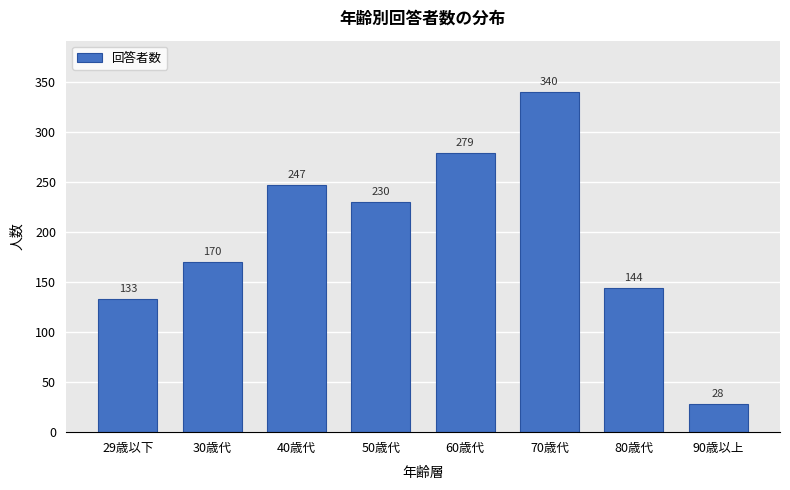

Reading left to right, transcribe all the data shown in this chart.

29歳以下=133	30歳代=170	40歳代=247	50歳代=230	60歳代=279	70歳代=340	80歳代=144	90歳以上=28